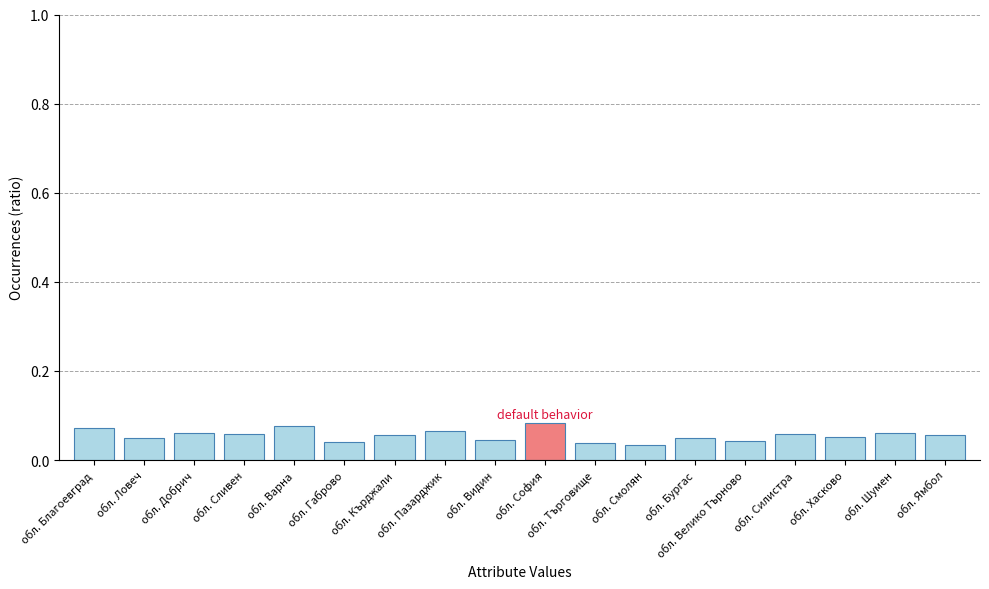

What position from the left is обл. Бургас?

13